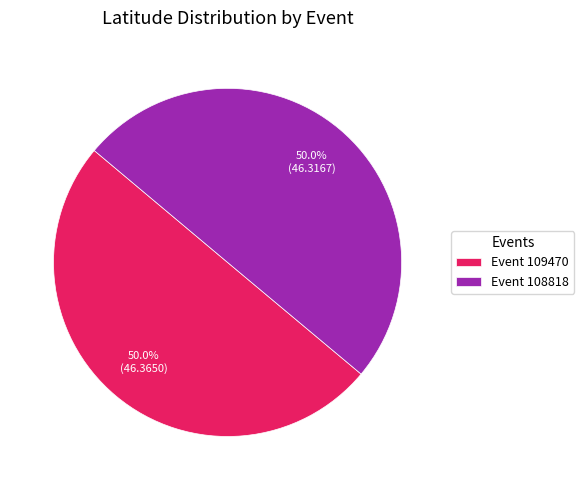

What portion of the pie excludes Event 108818?

50.0%